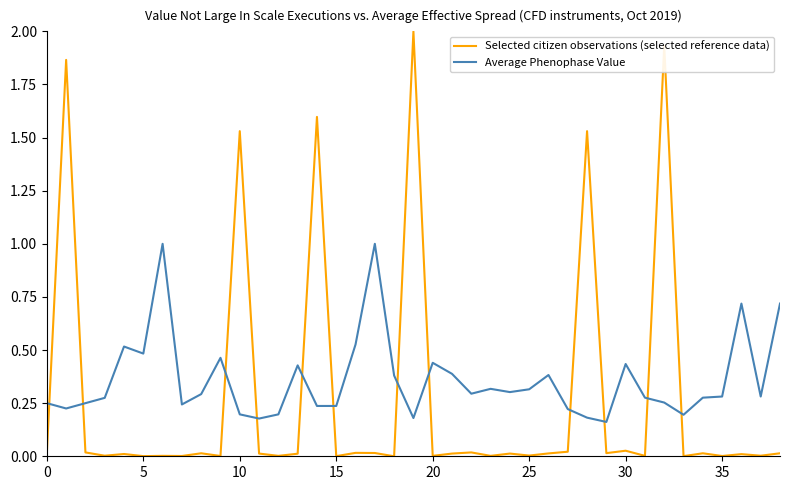

True or false: Selected citizen observations (selected reference data) and Average Phenophase Value intersect in this chart.

True